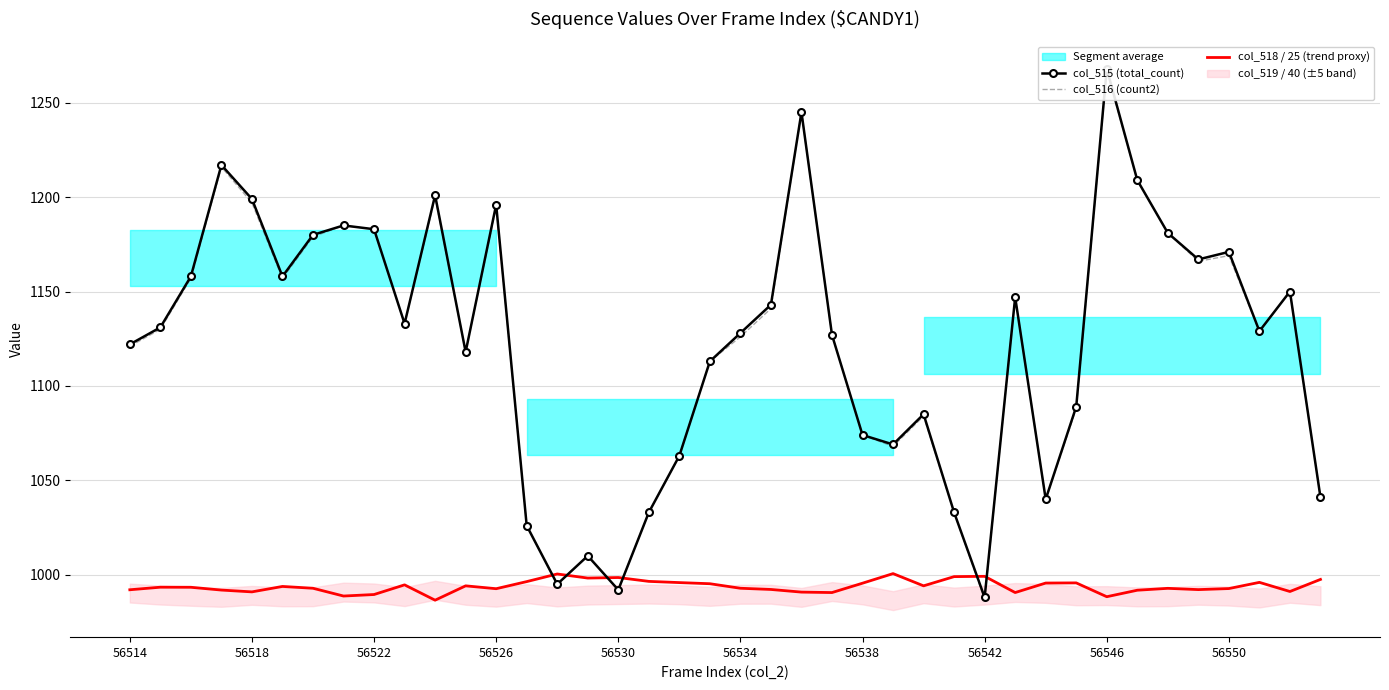

True or false: col_515 (total_count) and col_516 (count2) intersect in this chart.

False